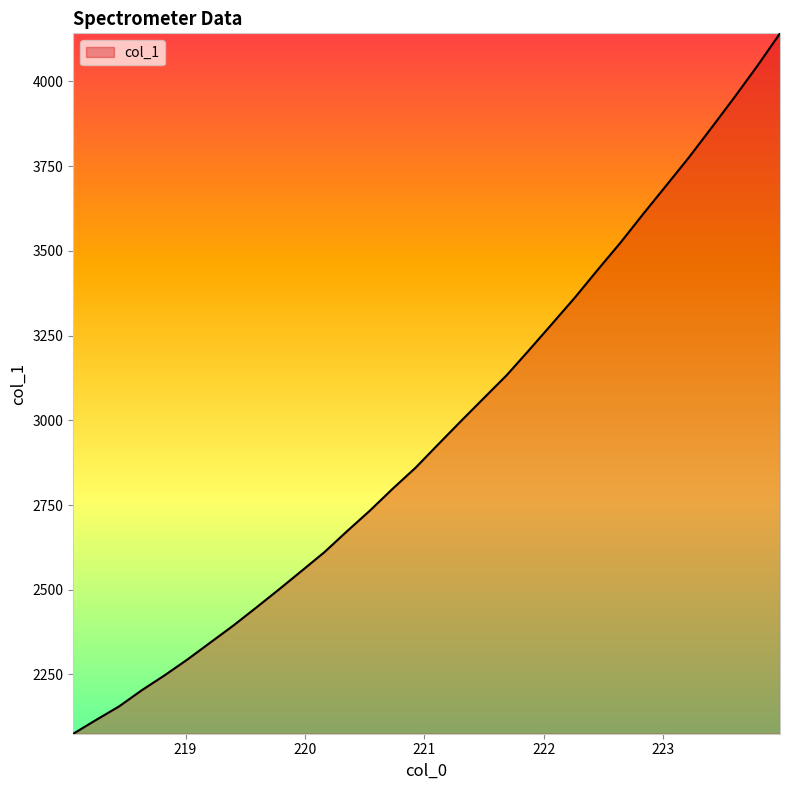

What is the maximum value shown in the chart?

4142.1